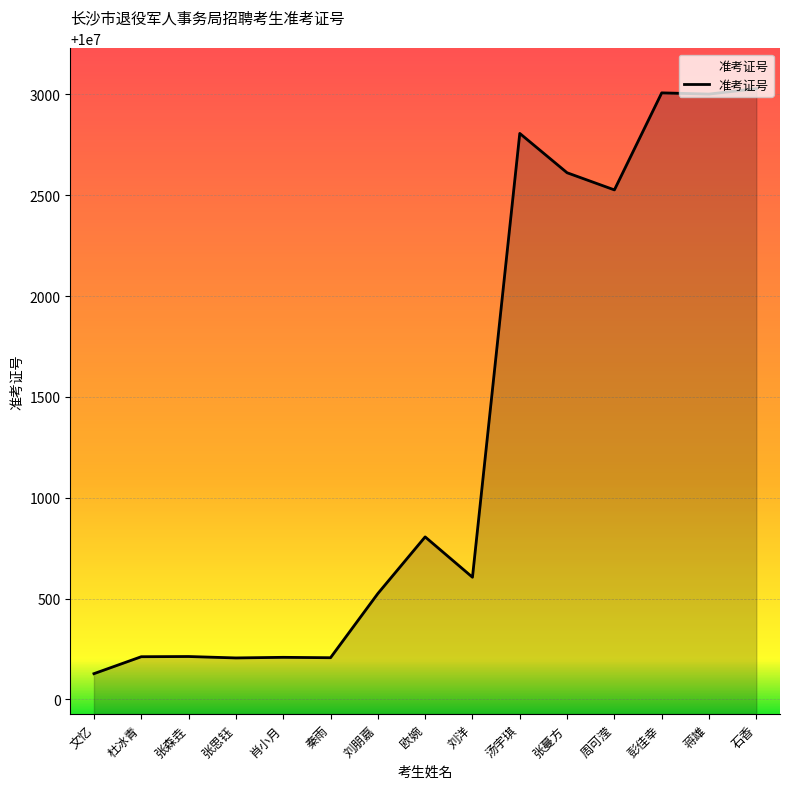

What is the difference between the values at 秦雨 and 刘洋?

399